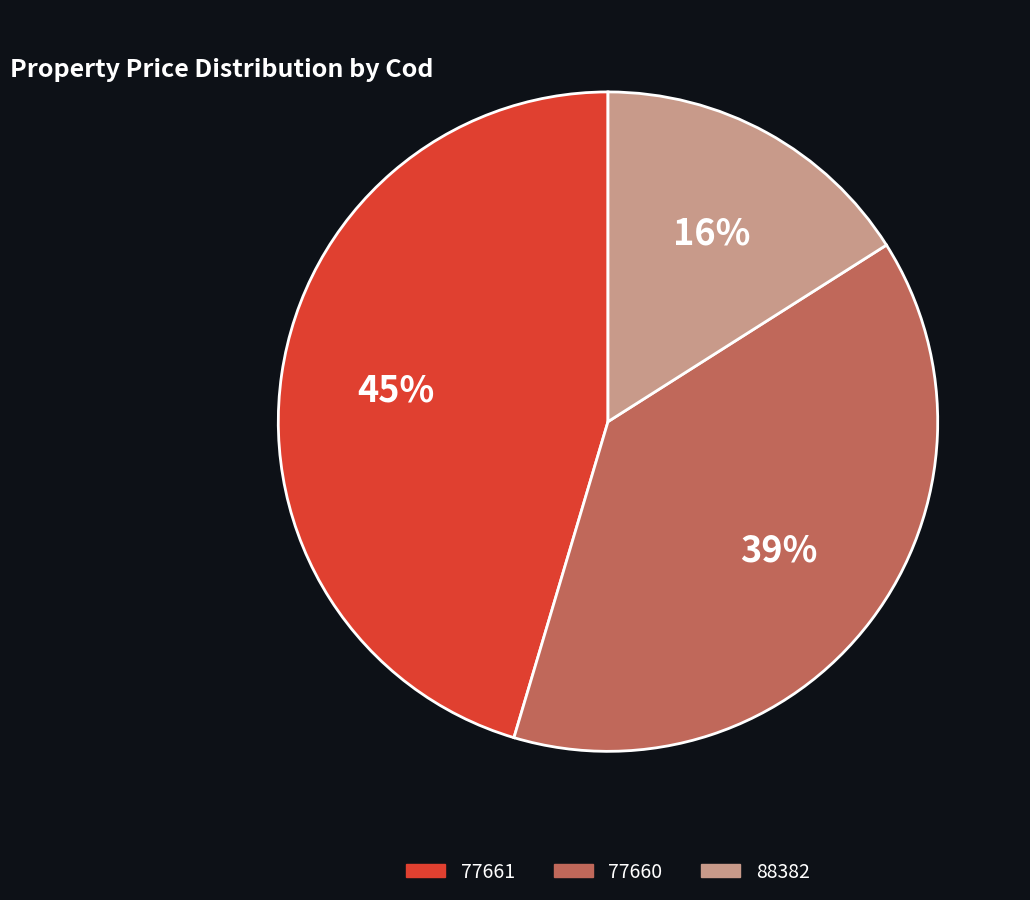

The 88382 slice represents 16% of the pie. True or false?

True